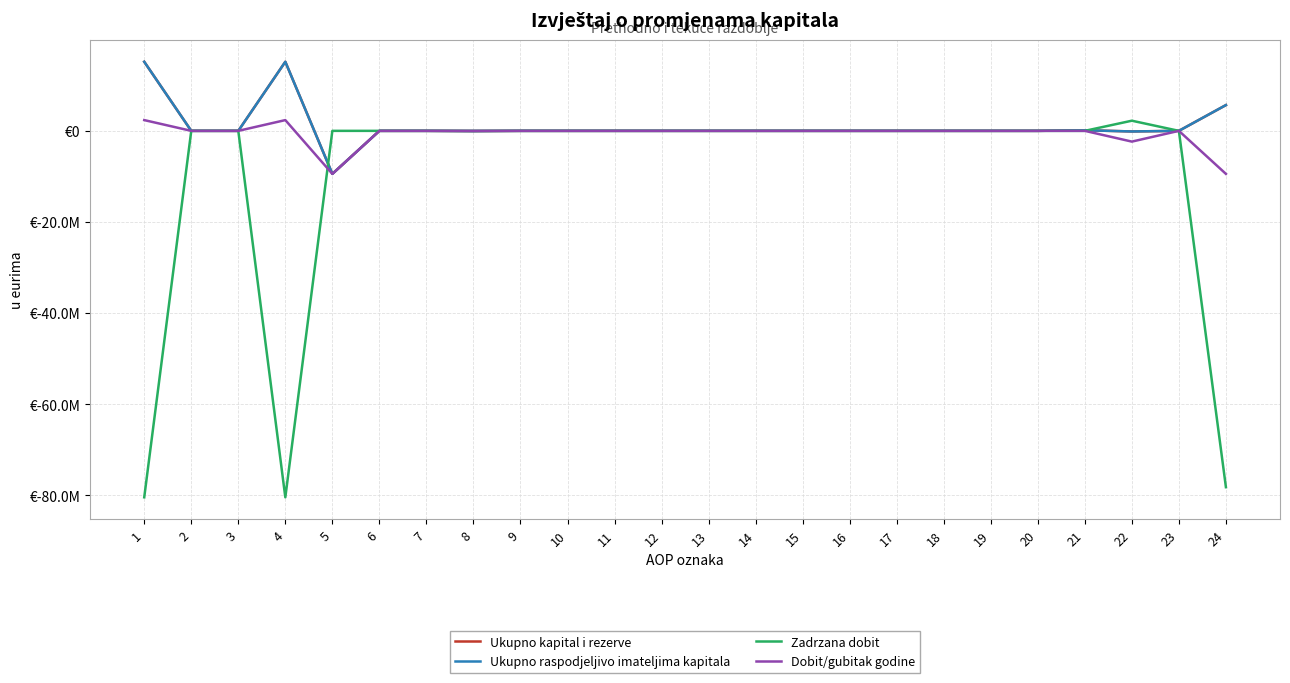

Does the chart display data point markers on the line(s)?

No